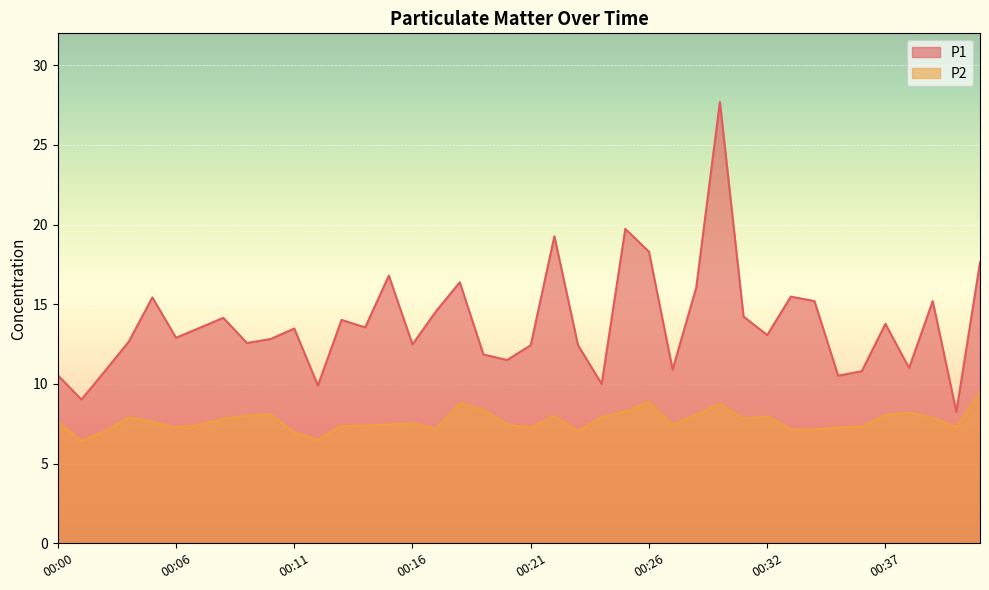

Reading left to right, transcribe all the data shown in this chart.

P1: 00:00=10.6	00:01=9.0	00:02=10.8	00:03=12.7	00:04=15.4	00:06=12.9	00:07=13.5	00:08=14.2	00:09=12.6	00:10=12.8	00:11=13.5	00:12=9.9	00:13=14.0	00:14=13.6	00:15=16.8	00:16=12.5	00:17=14.6	00:18=16.4	00:19=11.8	00:20=11.5	00:21=12.4	00:22=19.3	00:23=12.4	00:24=10.0	00:25=19.7	00:26=18.3	00:28=10.9	00:29=16.1	00:30=27.7	00:31=14.2	00:32=13.1	00:33=15.5	00:34=15.2	00:35=10.5	00:36=10.8	00:37=13.8	00:38=11.0	00:39=15.2	00:40=8.2	00:41=17.6
P2: 00:00=7.6	00:01=6.4	00:02=7.0	00:03=7.9	00:04=7.6	00:06=7.3	00:07=7.4	00:08=7.8	00:09=8.0	00:10=8.1	00:11=7.0	00:12=6.5	00:13=7.4	00:14=7.4	00:15=7.5	00:16=7.5	00:17=7.2	00:18=8.8	00:19=8.4	00:20=7.5	00:21=7.2	00:22=8.0	00:23=7.0	00:24=7.9	00:25=8.3	00:26=8.9	00:28=7.4	00:29=8.1	00:30=8.8	00:31=7.8	00:32=8.0	00:33=7.2	00:34=7.1	00:35=7.3	00:36=7.3	00:37=8.1	00:38=8.2	00:39=7.9	00:40=7.3	00:41=9.4